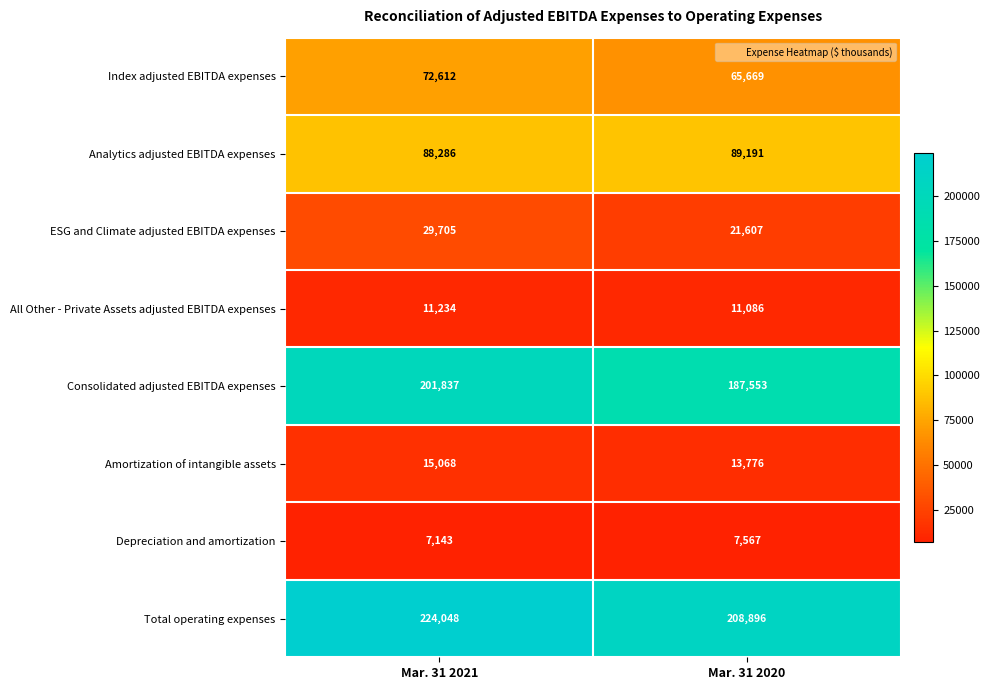

Reading left to right, transcribe all the data shown in this chart.

Index adjusted EBITDA expenses: Mar. 31 2021=72612	Mar. 31 2020=65669
Analytics adjusted EBITDA expenses: Mar. 31 2021=88286	Mar. 31 2020=89191
ESG and Climate adjusted EBITDA expenses: Mar. 31 2021=29705	Mar. 31 2020=21607
All Other - Private Assets adjusted EBITDA expenses: Mar. 31 2021=11234	Mar. 31 2020=11086
Consolidated adjusted EBITDA expenses: Mar. 31 2021=201837	Mar. 31 2020=187553
Amortization of intangible assets: Mar. 31 2021=15068	Mar. 31 2020=13776
Depreciation and amortization: Mar. 31 2021=7143	Mar. 31 2020=7567
Total operating expenses: Mar. 31 2021=224048	Mar. 31 2020=208896